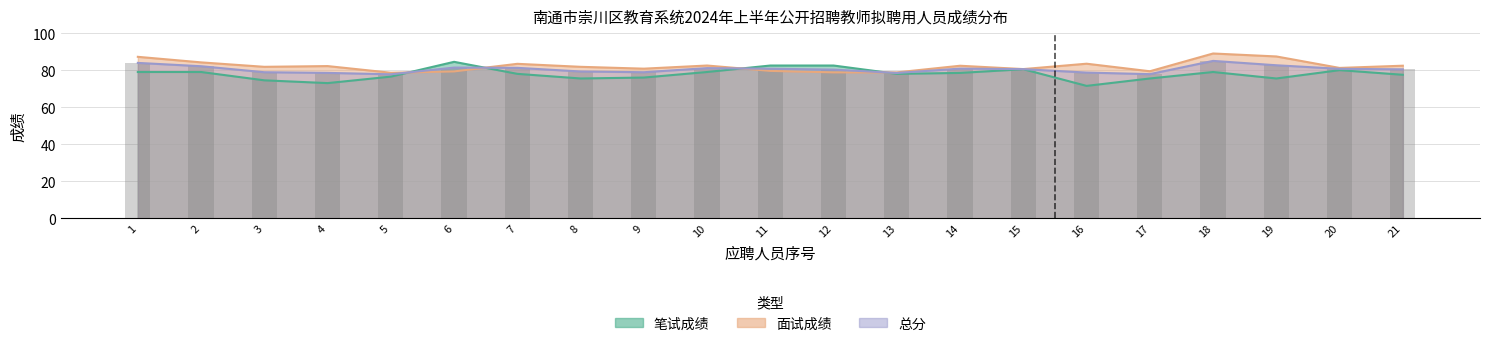

Reading left to right, what are all the values shown in this chart?

笔试成绩: 1=79.0	2=79.0	3=74.5	4=73.0	5=76.5	6=84.5	7=78.0	8=75.5	9=76.0	10=79.0	11=82.5	12=82.5	13=78.0	14=78.5	15=80.5	16=71.5	17=75.5	18=79.0	19=75.5	20=80.0	21=77.5
面试成绩: 1=87.2	2=84.2	3=81.8	4=82.2	5=78.6	6=79.3	7=83.4	8=81.8	9=80.8	10=82.5	11=79.6	12=78.8	13=78.8	14=82.4	15=80.6	16=83.5	17=79.4	18=89.0	19=87.4	20=81.2	21=82.4
总分: 1=83.9	2=82.1	3=78.9	4=78.5	5=77.8	6=81.4	7=81.2	8=79.3	9=78.9	10=81.1	11=80.8	12=80.3	13=78.5	14=80.8	15=80.5	16=78.7	17=77.8	18=85.0	19=82.6	20=80.7	21=80.4